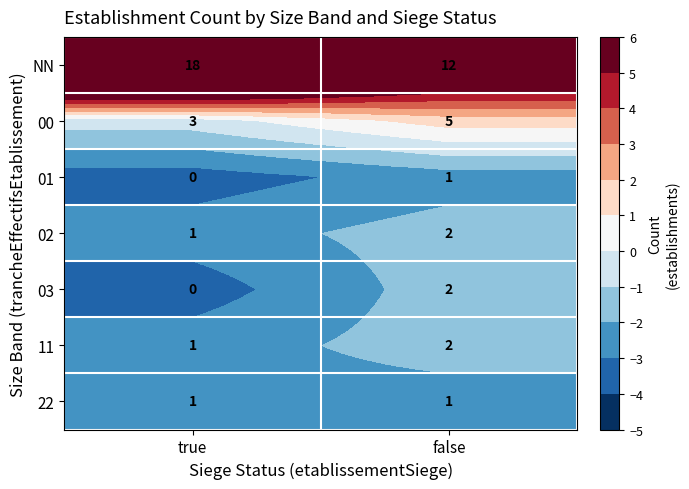

Reading right to left, what are all the values shown in this chart?

NN: 12	18
00: 5	3
01: 1	0
02: 2	1
03: 2	0
11: 2	1
22: 1	1